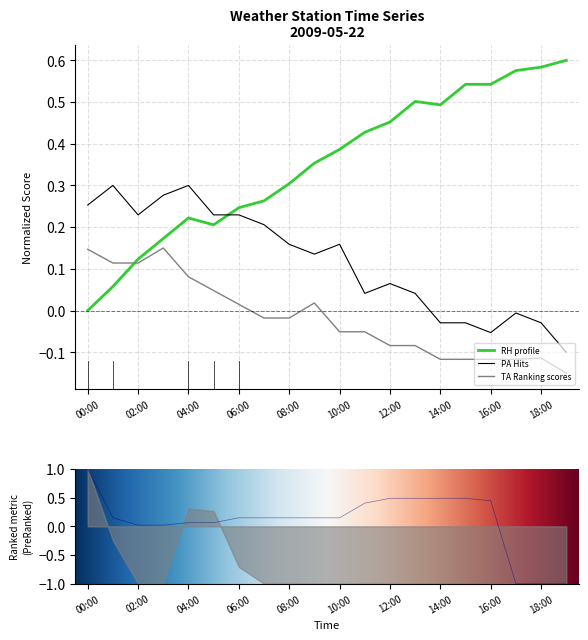

What is the difference between the second highest and second lowest values in the RH series?

0.5